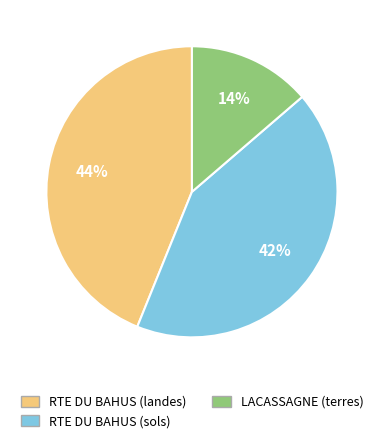

How many segments does this pie chart have?

3